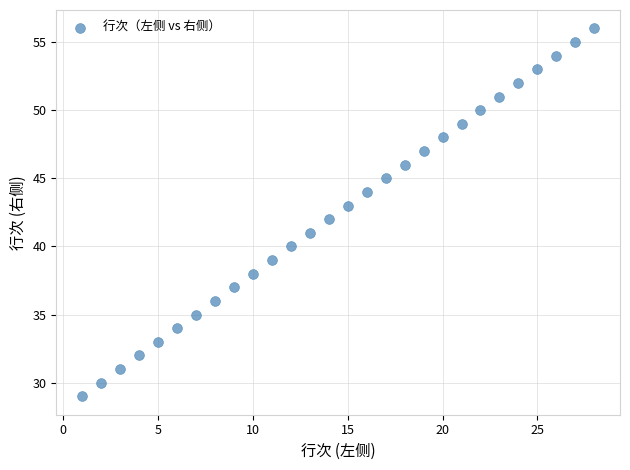

What is the range of X values (max minus min)?

27